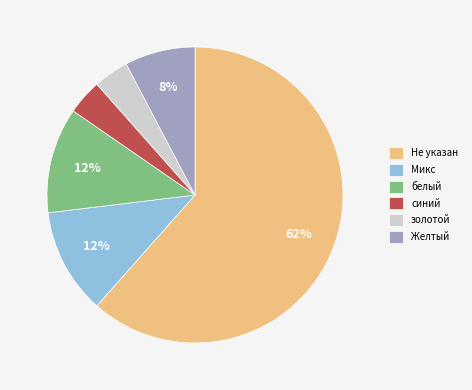

Which category has the biggest portion of the pie?

Не указан